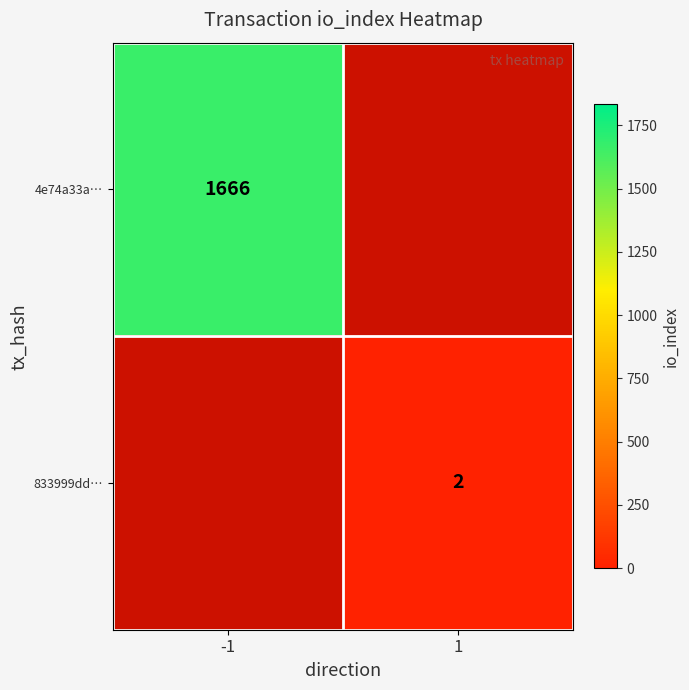

What is the smallest value displayed?

2.0